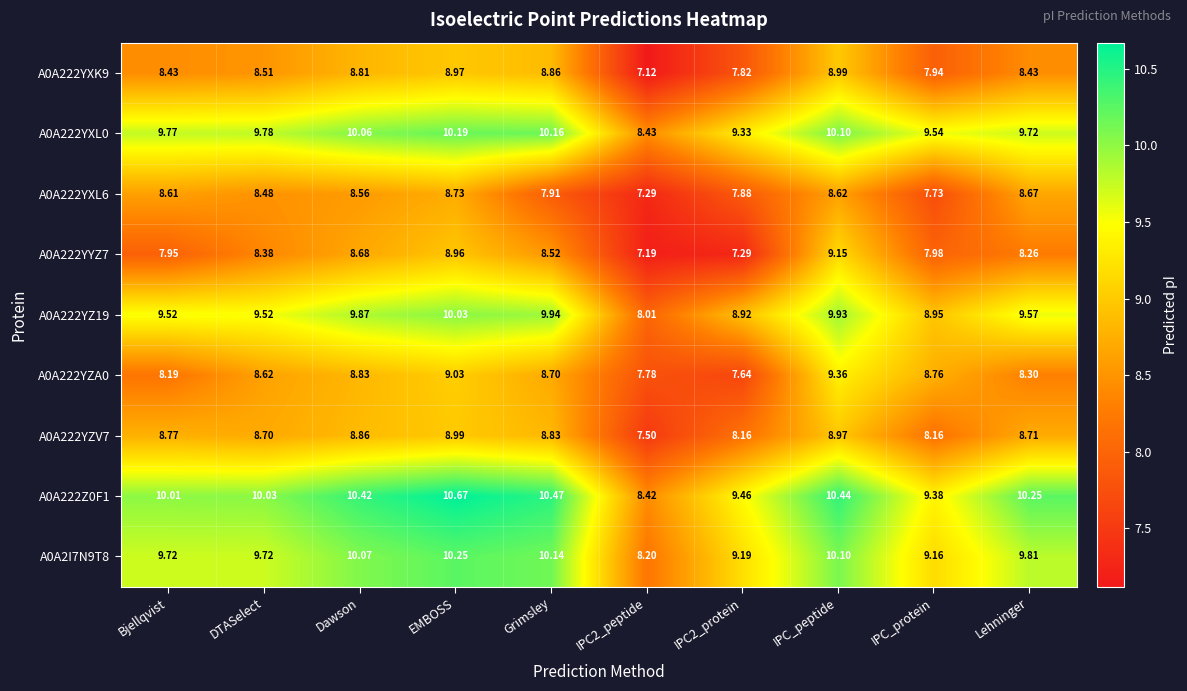

How many data points does each series have?

10